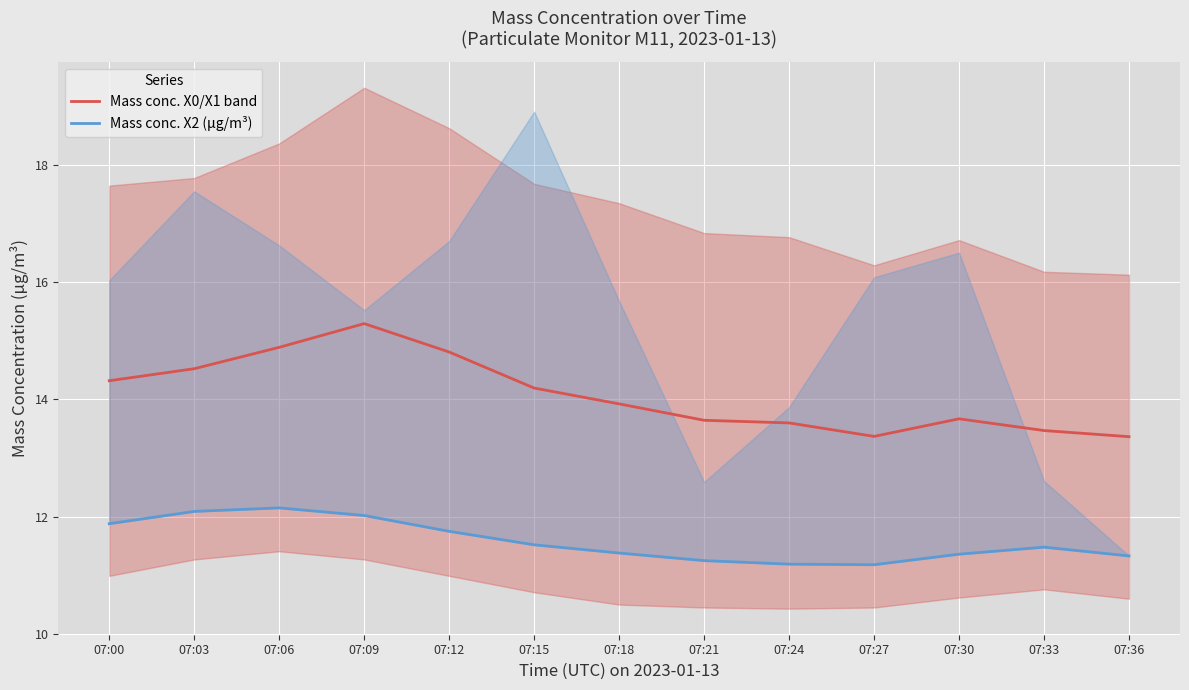

Reading left to right, extract all data points from this chart.

Mass conc. X0/X1 band: 14.3	14.5	14.9	15.3	14.8	14.2	13.9	13.6	13.6	13.4	13.7	13.5	13.4
Mass conc. X2 (μg/m³): 11.9	12.1	12.2	12.0	11.8	11.5	11.4	11.2	11.2	11.2	11.4	11.5	11.3